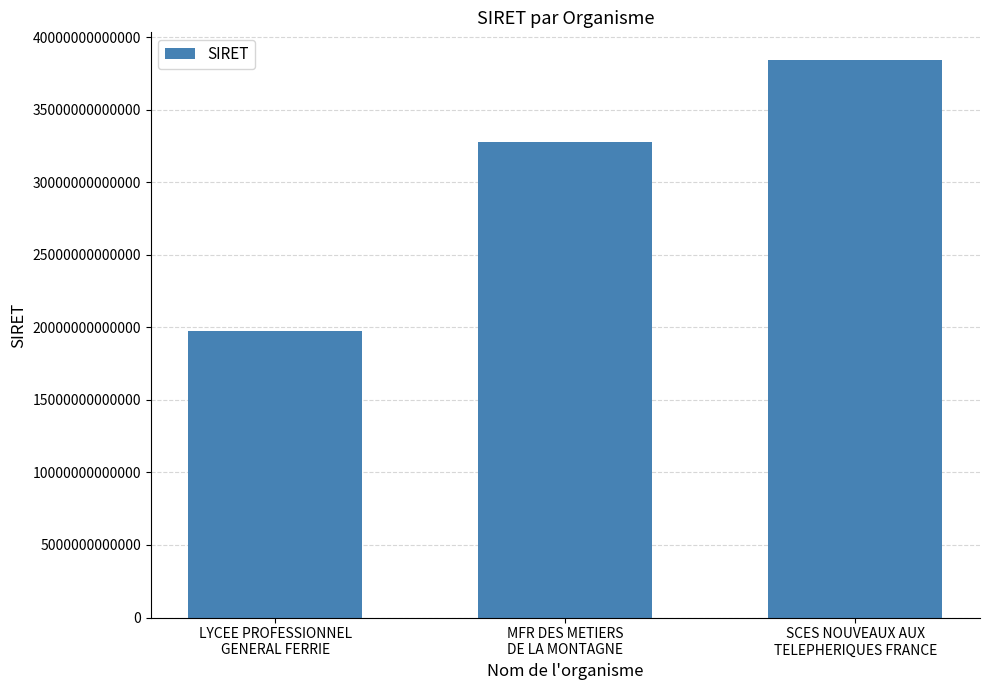

Reading left to right, transcribe all the data shown in this chart.

19730039500021	32803724700017	38418452900020